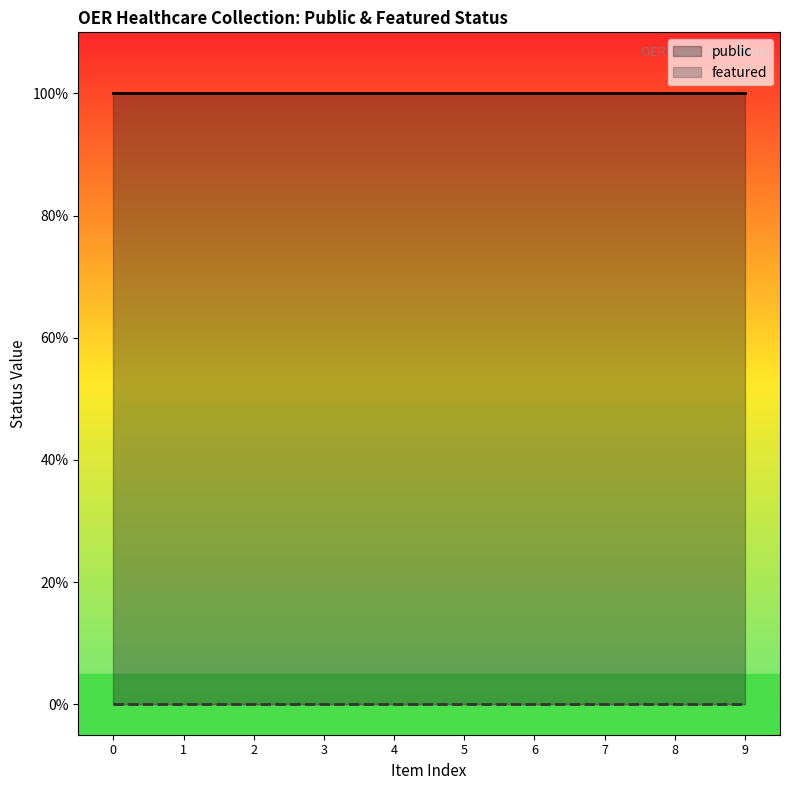

True or false: public and featured intersect in this chart.

False